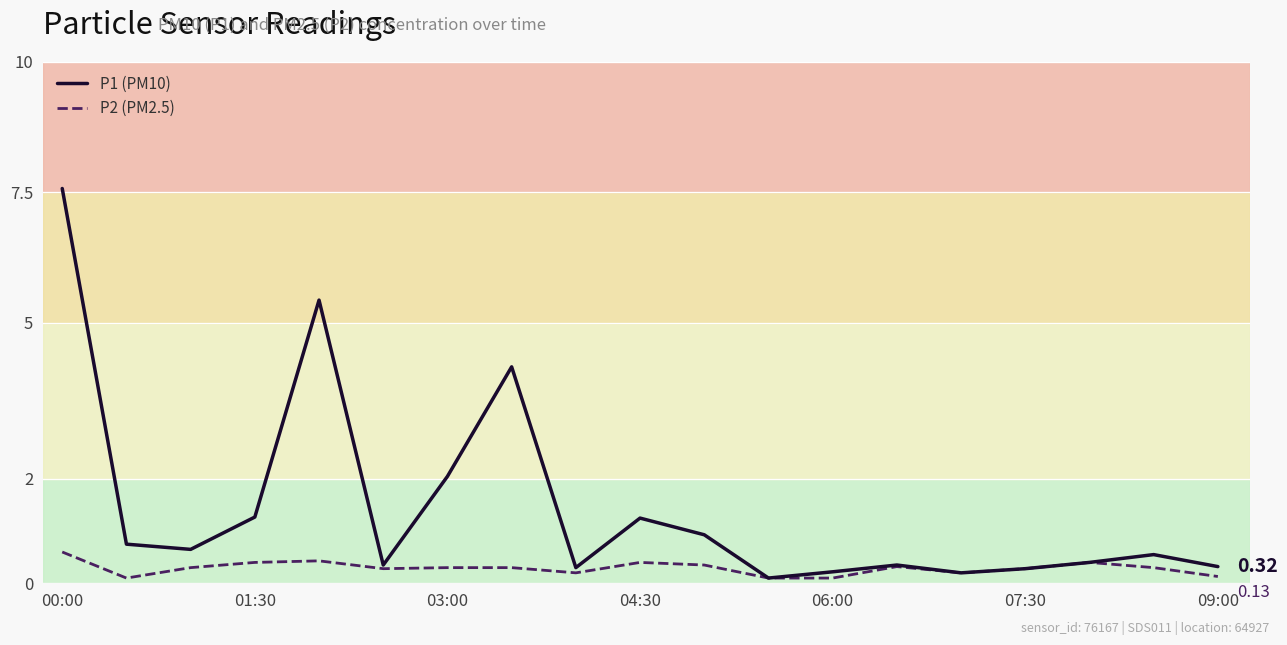

What is the maximum value shown in the chart?

7.6